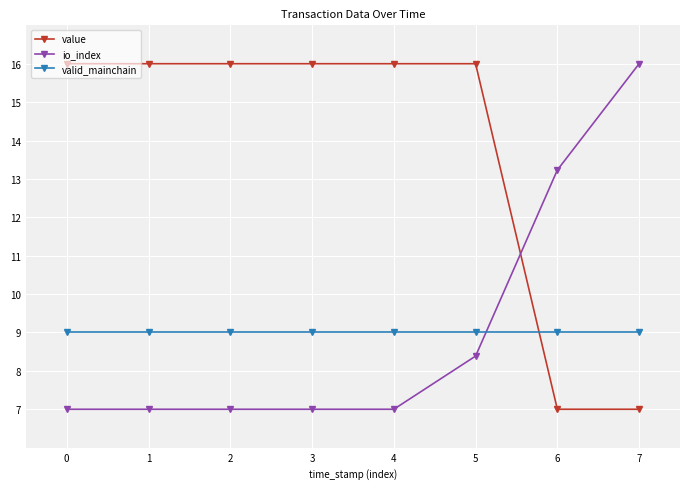

True or false: io_index has more than 2 points higher than both neighbors.

False